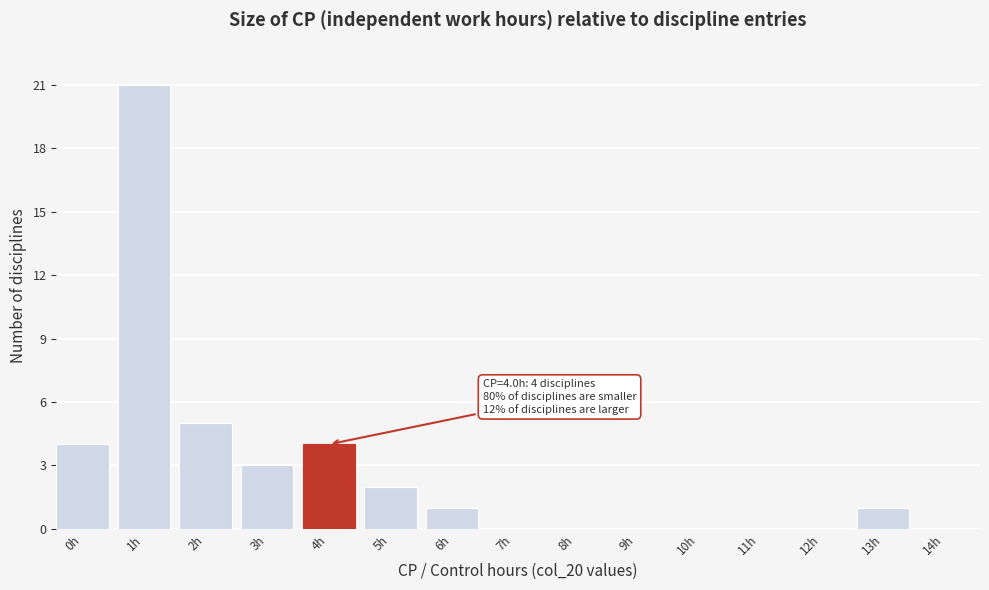

Reading left to right, transcribe all the data shown in this chart.

0h=4	1h=21	2h=5	3h=3	4h=4	5h=2	6h=1	7h=0	8h=0	9h=0	10h=0	11h=0	12h=0	13h=1	14h=0